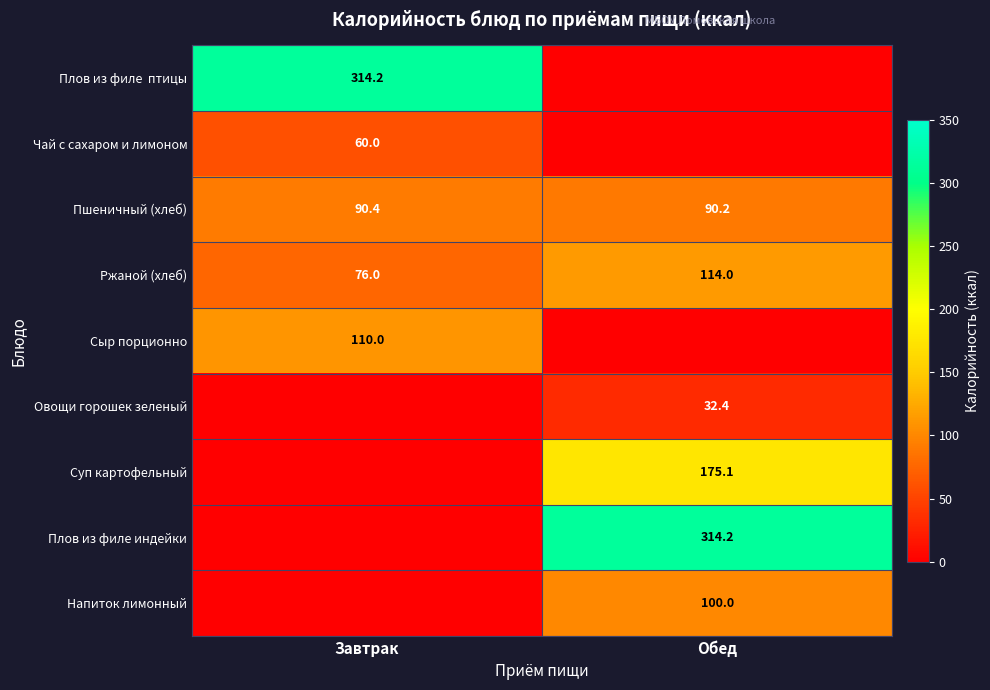

At which category is the sum across all series the highest?

Обед